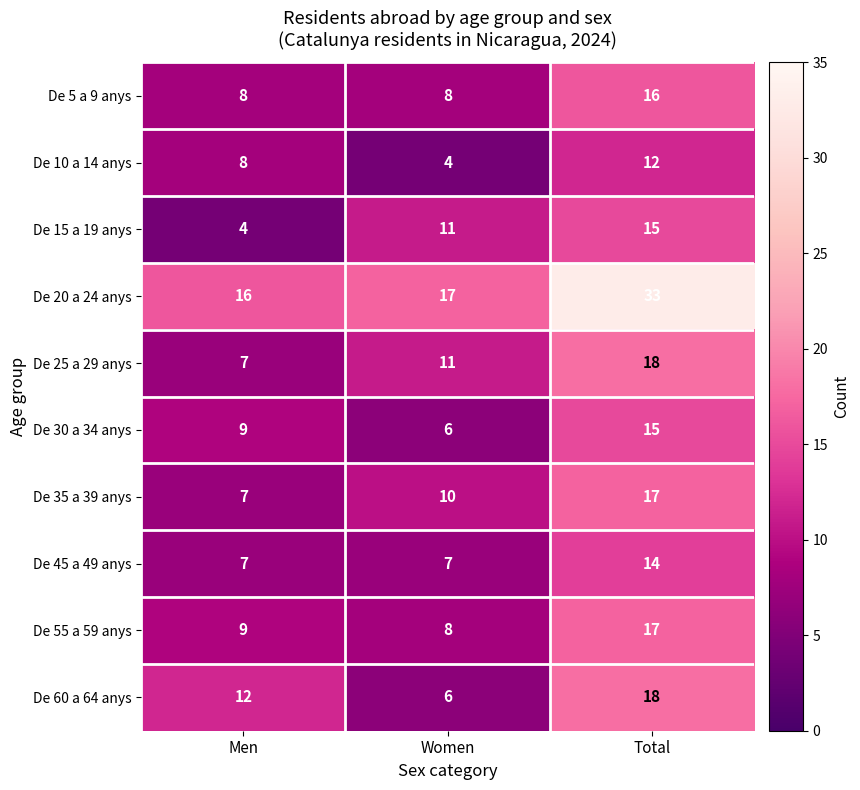

What is the spread (max minus min) of values at Women?

13